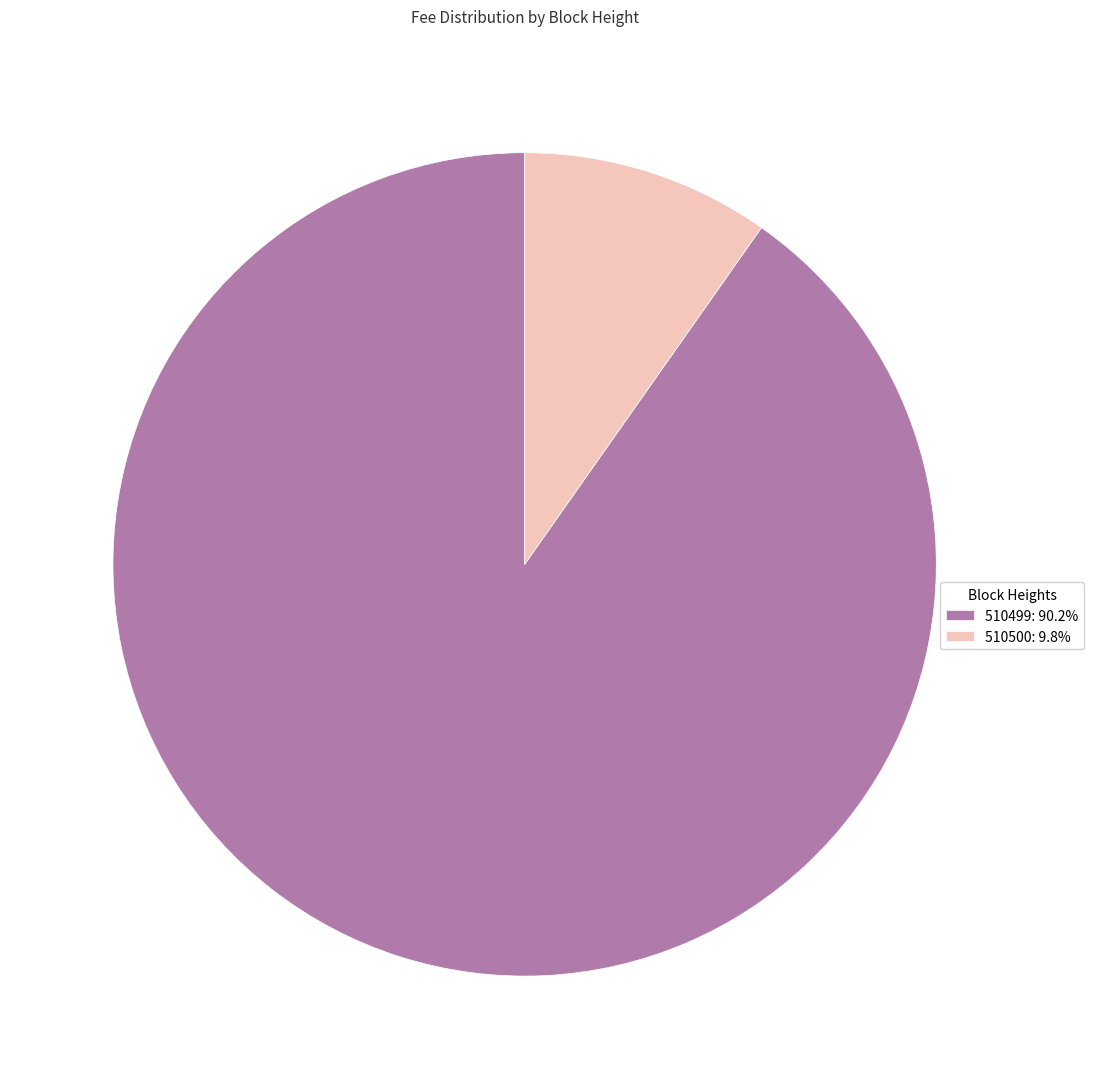

Rank the categories by value from lowest to highest.

510500, 510499